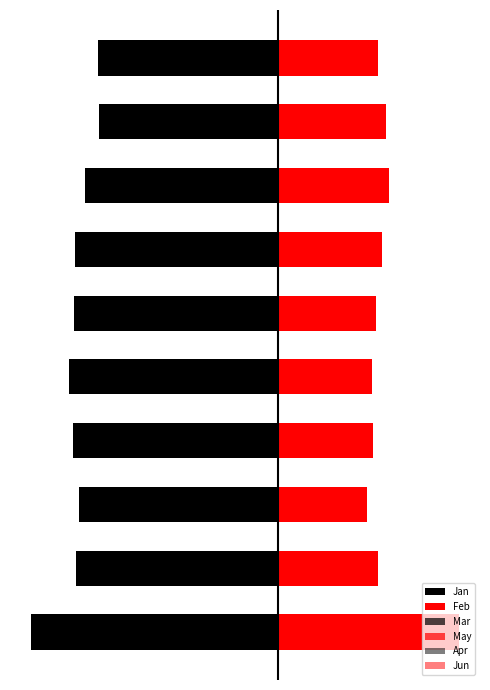

What is the sum of the Mar values at 2 and 9?

-0.9